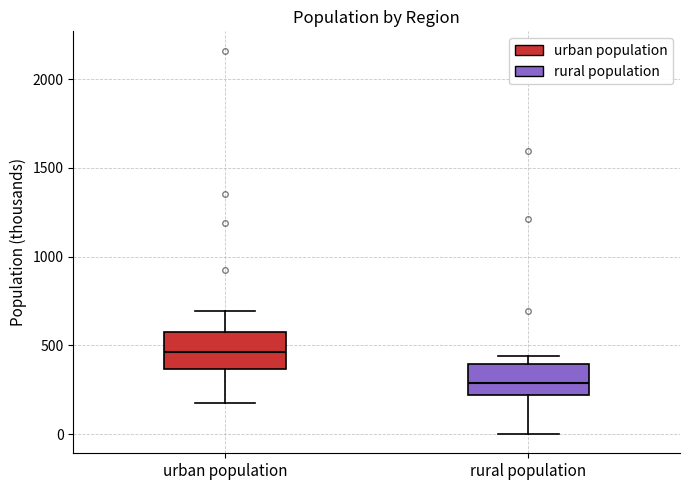

Where is the upper edge of the box for rural population on the y-axis? The values are not printed on the chart, so give them approximately, as read against the axis.

400